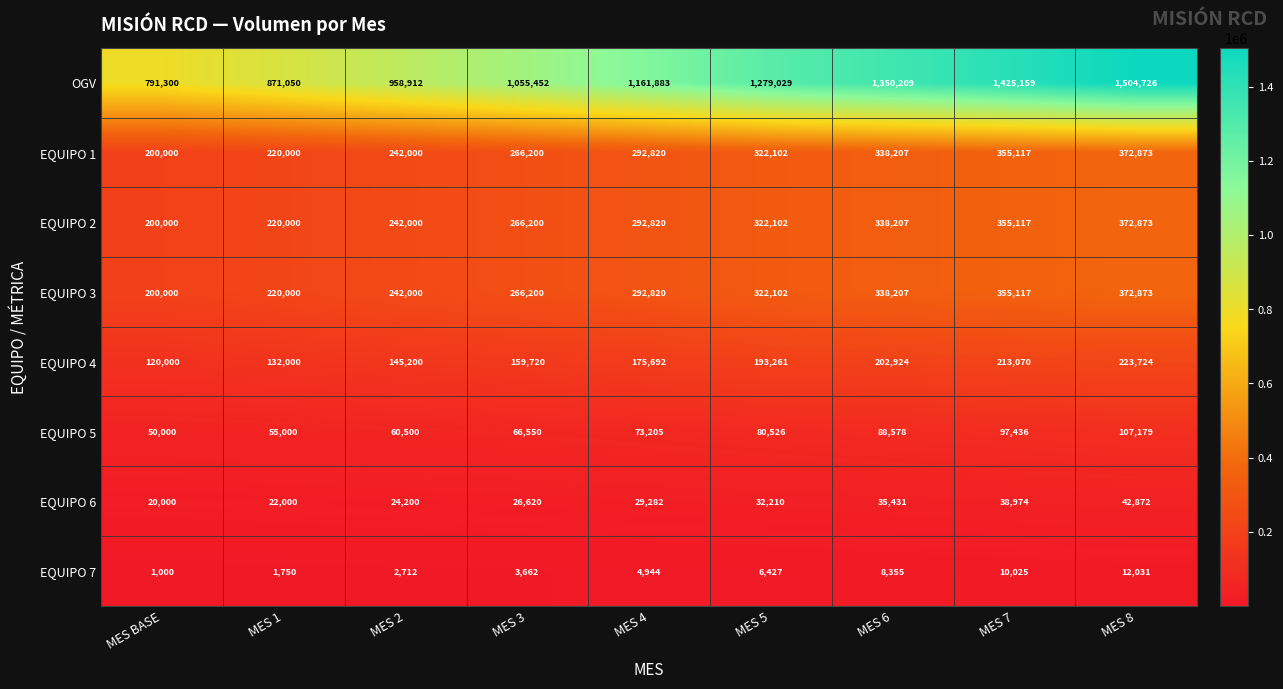

What is the difference between the highest and lowest values at MES 2?

956200